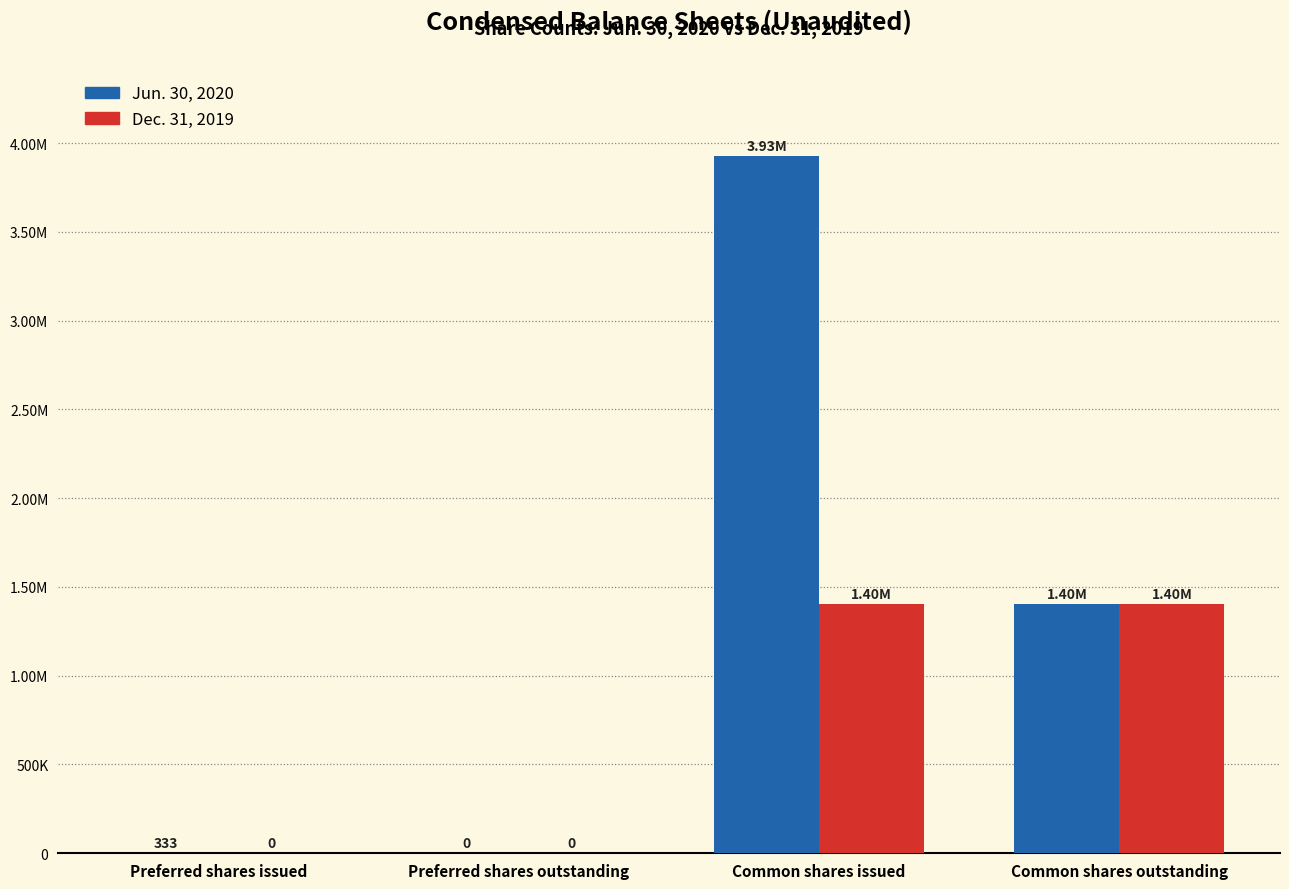

Rank the categories by Jun. 30, 2020 value from highest to lowest.

Common shares issued, Common shares outstanding, Preferred shares issued, Preferred shares outstanding